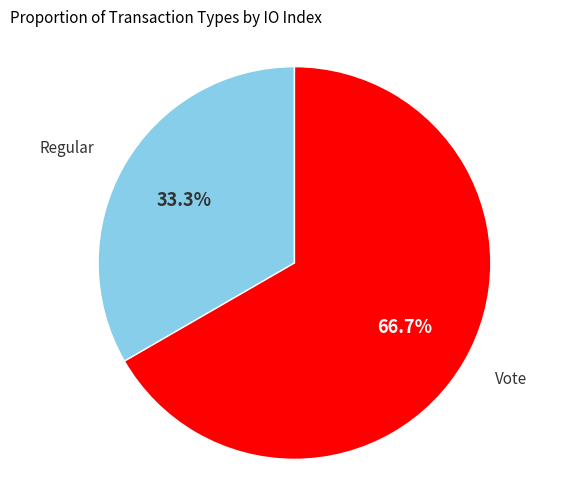

Is there a majority slice in this chart?

Yes